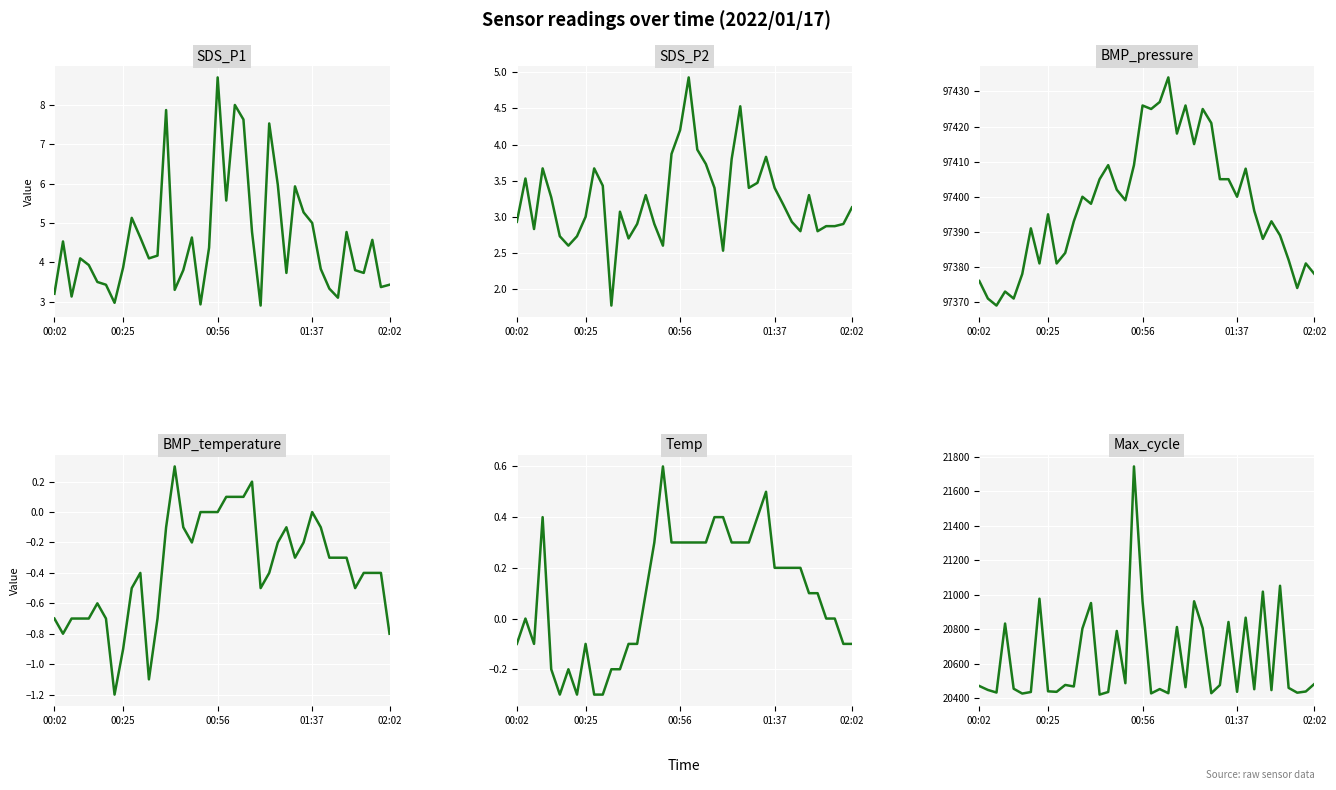

Reading left to right, extract all data points from this chart.

SDS_P1: 3.2	4.5	3.1	4.1	3.9	3.5	3.4	3.0	3.9	5.1	4.6	4.1	4.2	7.9	3.3	3.8	4.6	2.9	4.4	8.7	5.6	8.0	7.6	4.8	2.9	7.5	6.0	3.7	5.9	5.3	5.0	3.8	3.3	3.1	4.8	3.8	3.7	4.6	3.4	3.4
SDS_P2: 2.9	3.5	2.8	3.7	3.3	2.7	2.6	2.7	3.0	3.7	3.4	1.8	3.1	2.7	2.9	3.3	2.9	2.6	3.9	4.2	4.9	3.9	3.7	3.4	2.5	3.8	4.5	3.4	3.5	3.8	3.4	3.2	2.9	2.8	3.3	2.8	2.9	2.9	2.9	3.1
BMP_pressure: 97376.0	97371.0	97369.0	97373.0	97371.0	97378.0	97391.0	97381.0	97395.0	97381.0	97384.0	97393.0	97400.0	97398.0	97405.0	97409.0	97402.0	97399.0	97409.0	97426.0	97425.0	97427.0	97434.0	97418.0	97426.0	97415.0	97425.0	97421.0	97405.0	97405.0	97400.0	97408.0	97396.0	97388.0	97393.0	97389.0	97382.0	97374.0	97381.0	97378.0
BMP_temperature: -0.7	-0.8	-0.7	-0.7	-0.7	-0.6	-0.7	-1.2	-0.9	-0.5	-0.4	-1.1	-0.7	-0.1	0.3	-0.1	-0.2	0.0	0.0	0.0	0.1	0.1	0.1	0.2	-0.5	-0.4	-0.2	-0.1	-0.3	-0.2	0.0	-0.1	-0.3	-0.3	-0.3	-0.5	-0.4	-0.4	-0.4	-0.8
Temp: -0.1	0.0	-0.1	0.4	-0.2	-0.3	-0.2	-0.3	-0.1	-0.3	-0.3	-0.2	-0.2	-0.1	-0.1	0.1	0.3	0.6	0.3	0.3	0.3	0.3	0.3	0.4	0.4	0.3	0.3	0.3	0.4	0.5	0.2	0.2	0.2	0.2	0.1	0.1	0.0	0.0	-0.1	-0.1
Max_cycle: 20472.0	20449.0	20434.0	20834.0	20456.0	20428.0	20437.0	20978.0	20441.0	20438.0	20478.0	20469.0	20805.0	20953.0	20422.0	20437.0	20791.0	20488.0	21745.0	20962.0	20429.0	20454.0	20430.0	20814.0	20465.0	20963.0	20807.0	20430.0	20477.0	20843.0	20438.0	20868.0	20453.0	21019.0	20448.0	21053.0	20461.0	20433.0	20440.0	20484.0